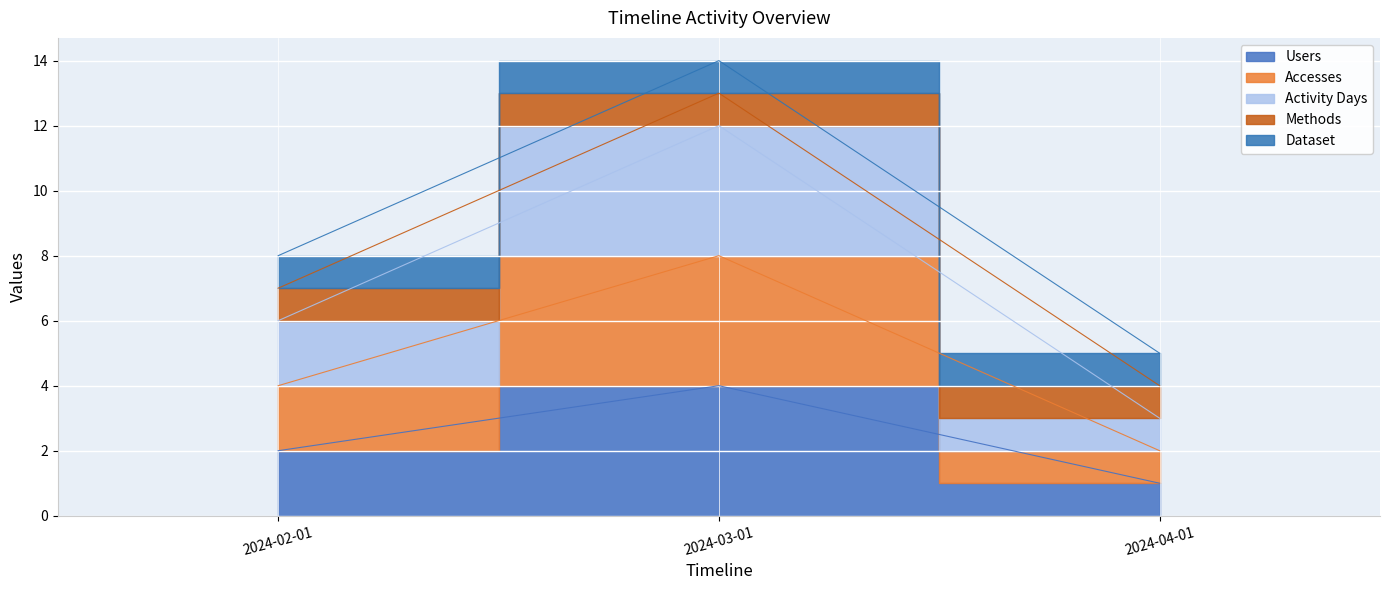

Is it true that Users equals 2 at 2024-02-01?

True